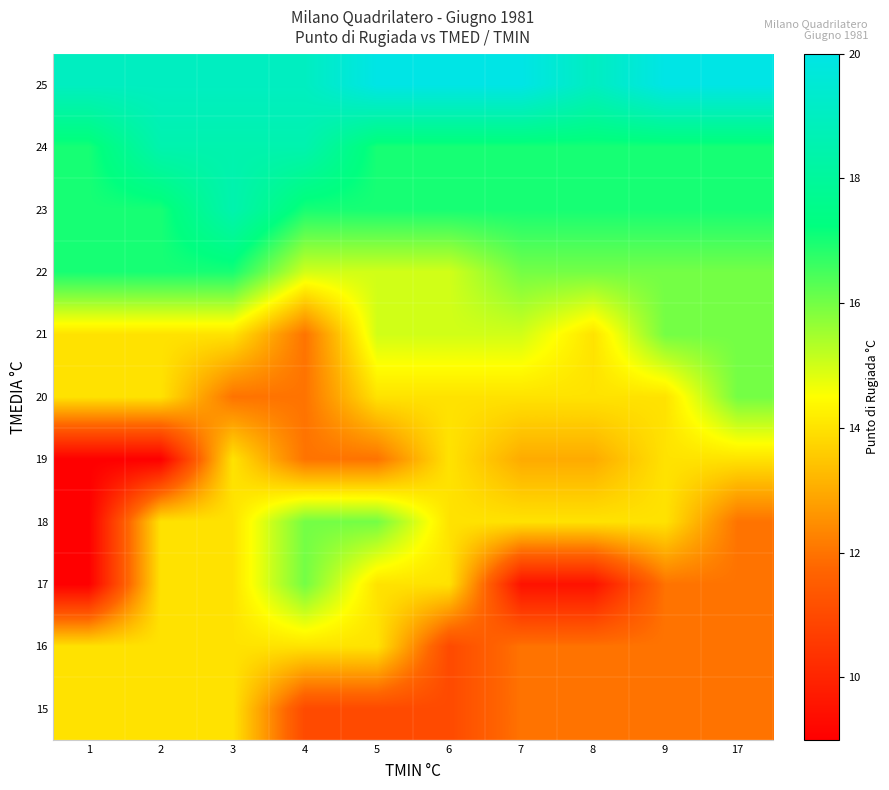

Reading right to left, extract all data points from this chart.

15: 17=12.0	9=12.0	8=12.0	7=12.0	6=11.0	5=11.0	4=11.0	3=14.0	2=14.0	1=14.0
16: 17=12.0	9=12.0	8=12.0	7=12.0	6=11.0	5=14.0	4=14.0	3=14.0	2=14.0	1=14.0
17: 17=12.0	9=12.0	8=9.5	7=9.5	6=14.0	5=14.0	4=16.0	3=14.0	2=14.0	1=9.0
18: 17=12.0	9=14.0	8=14.0	7=14.0	6=14.0	5=16.0	4=16.0	3=14.0	2=14.0	1=9.0
19: 17=14.0	9=14.0	8=13.0	7=13.0	6=14.0	5=12.0	4=12.0	3=14.0	2=9.0	1=9.0
20: 17=16.0	9=14.0	8=14.0	7=14.0	6=14.0	5=14.0	4=12.0	3=12.0	2=14.0	1=14.0
21: 17=16.0	9=16.0	8=14.0	7=15.0	6=15.0	5=15.0	4=12.0	3=14.0	2=14.0	1=14.0
22: 17=16.0	9=16.0	8=16.0	7=16.0	6=15.0	5=15.0	4=15.0	3=17.0	2=17.0	1=17.0
23: 17=17.0	9=17.0	8=17.0	7=17.0	6=17.0	5=17.0	4=17.0	3=18.5	2=17.0	1=17.0
24: 17=17.0	9=17.0	8=17.0	7=17.0	6=17.0	5=17.0	4=18.5	3=18.5	2=18.5	1=17.0
25: 17=20.0	9=20.0	8=19.0	7=20.0	6=20.0	5=20.0	4=19.0	3=19.0	2=19.0	1=19.0